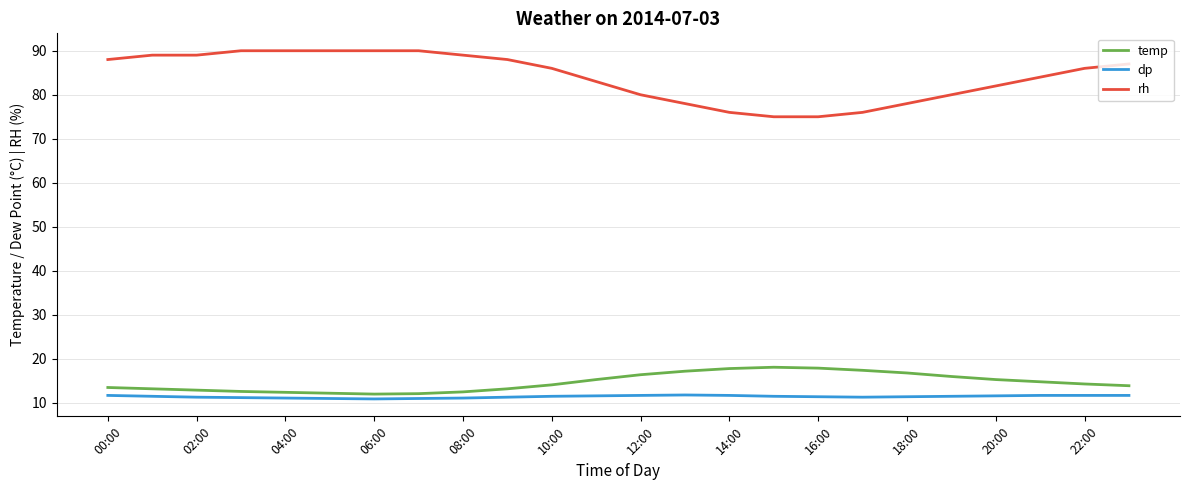

How many lines are shown in the chart?

3